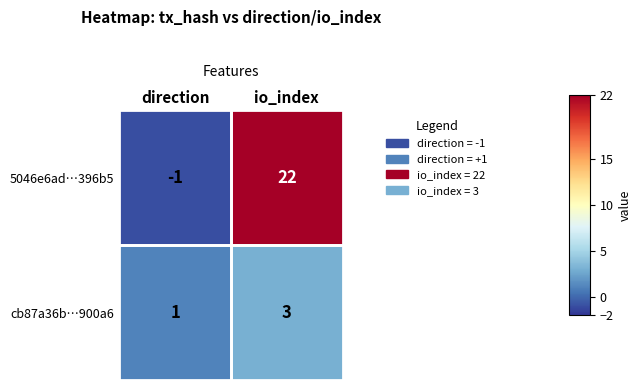

At which label is cb87a36b…900a6 closest to 2?

direction